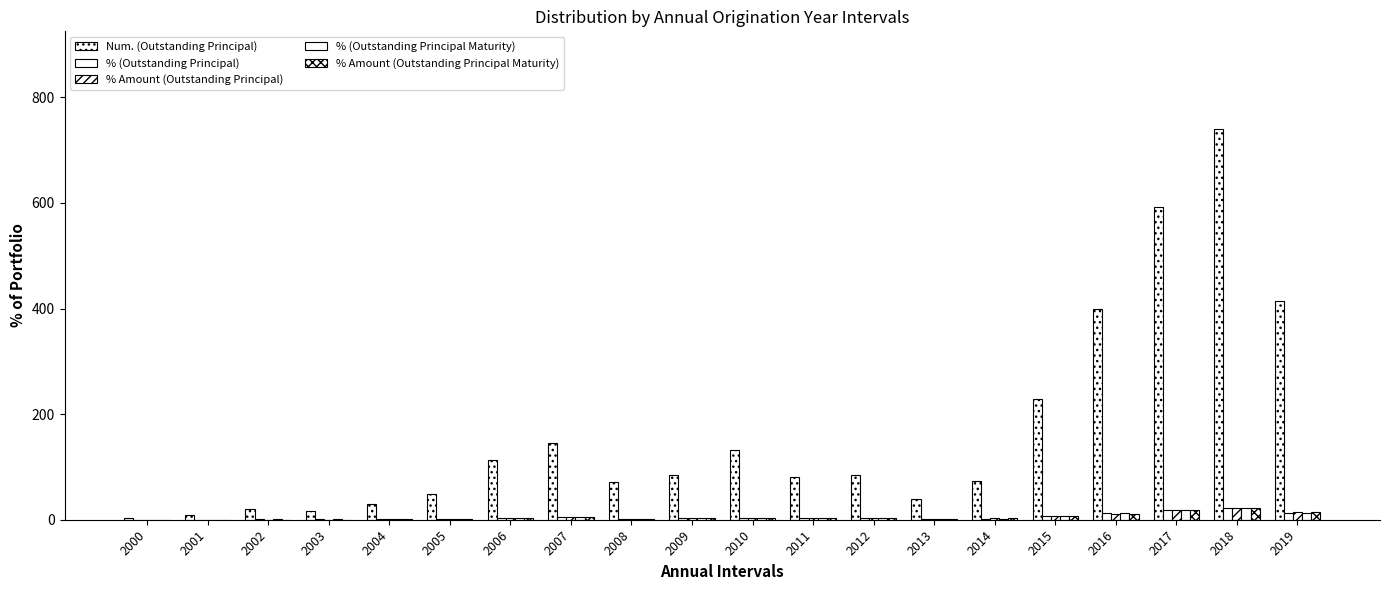

Where is % (Outstanding Principal) nearest to the value 11?

2016